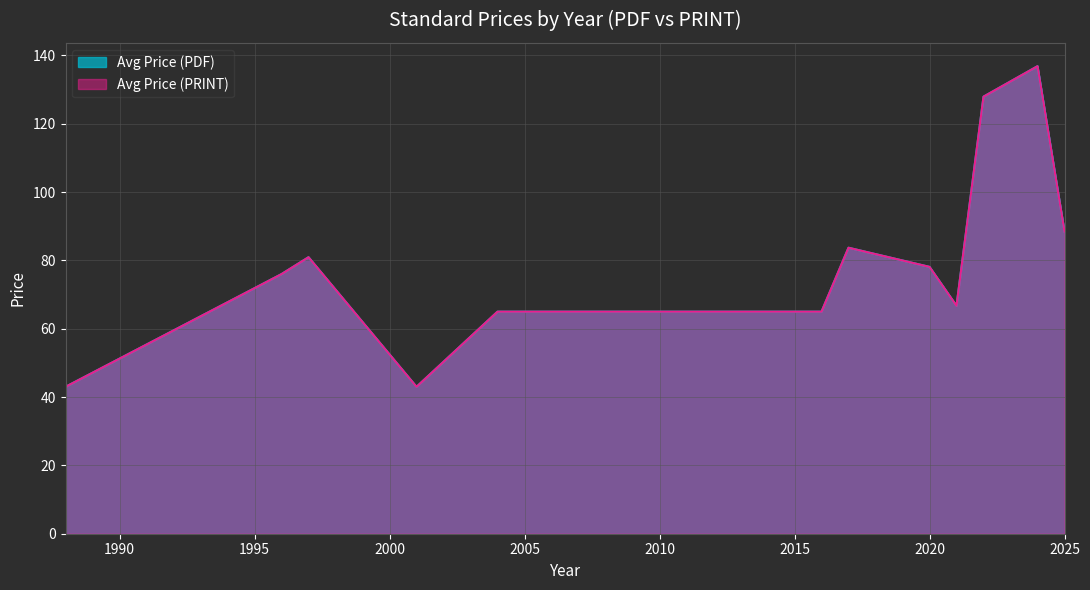

Which label corresponds to the largest value in the chart?

2024